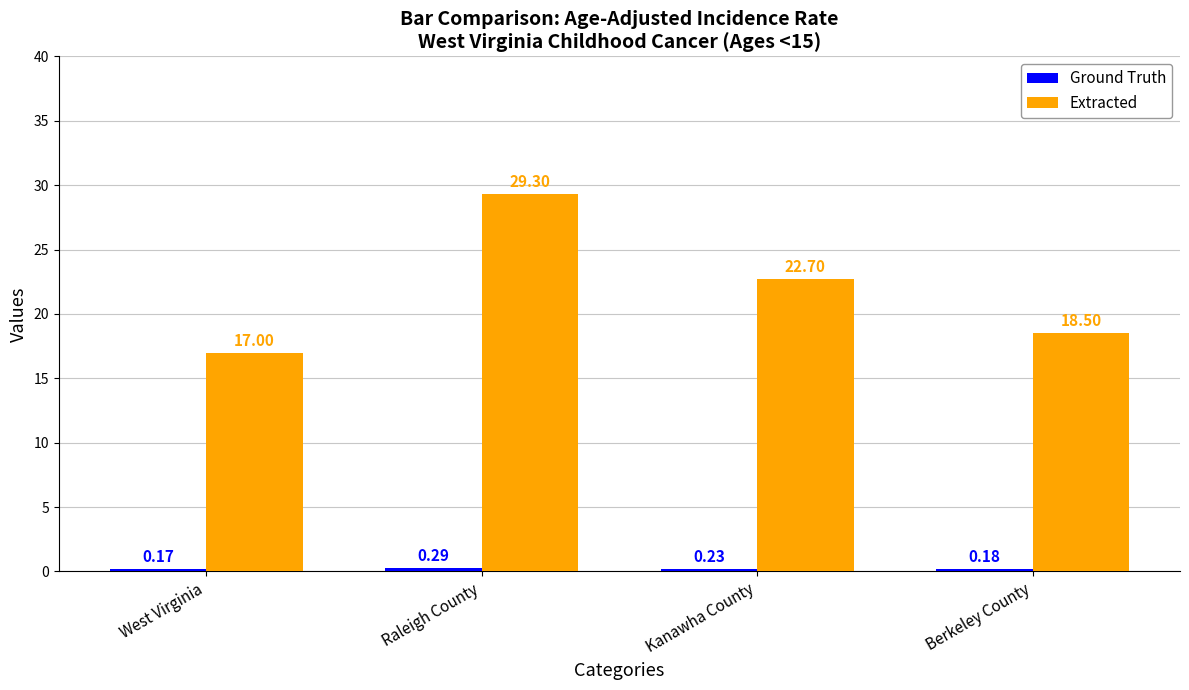

Which series has the largest total across all categories?

Extracted